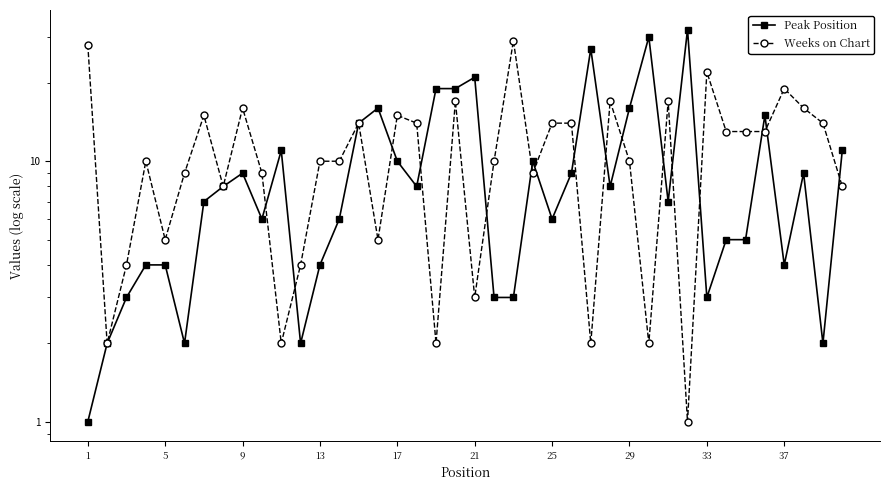

Is the value of Weeks on Chart at 36 greater than the value of Peak Position at 35?

Yes